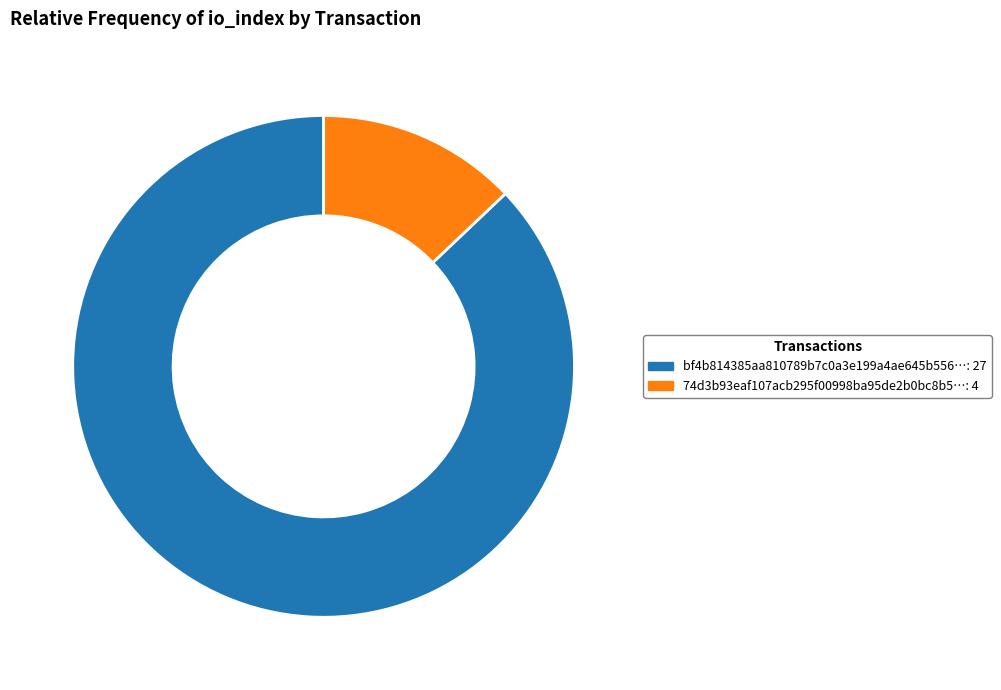

Does any single category account for the majority?

Yes